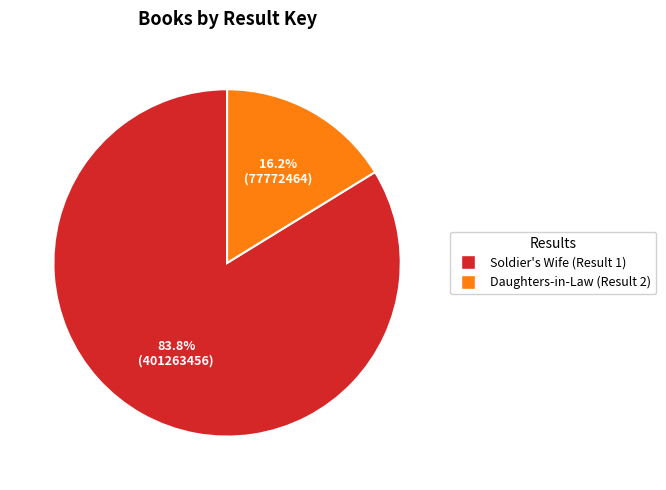

To the nearest percent, what is the average slice percentage?

50%